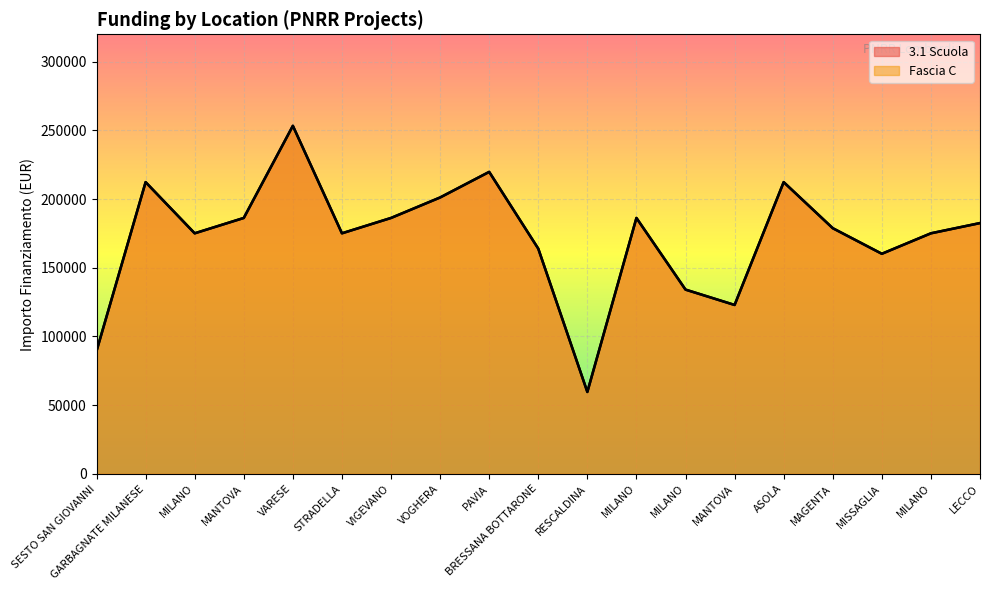

True or false: 3.1 Scuola and Fascia C cross at least once.

False